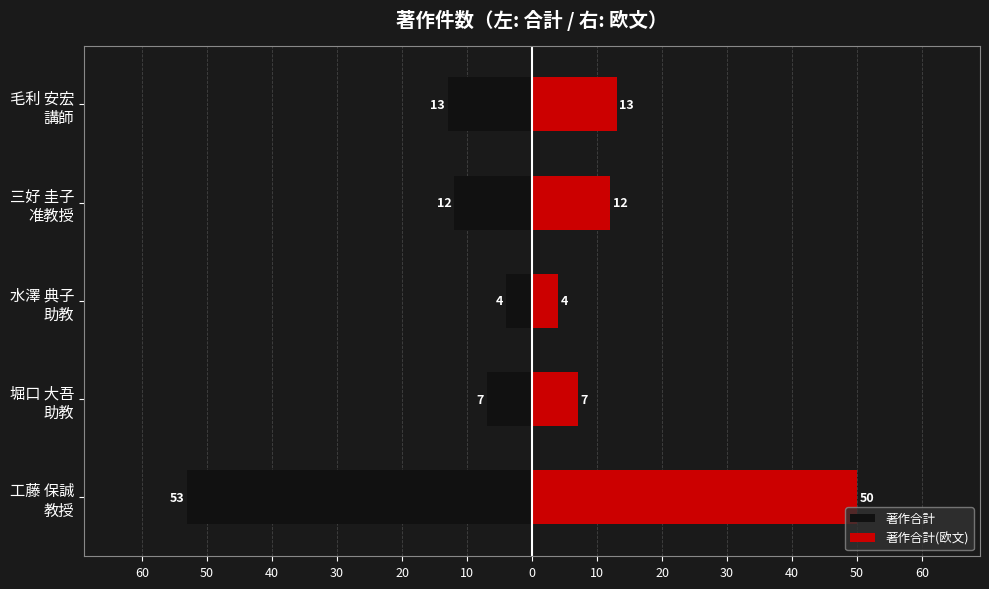

At 三好 圭子 准教授, list the series in order from smallest to largest.

著作合計, 著作合計(欧文)